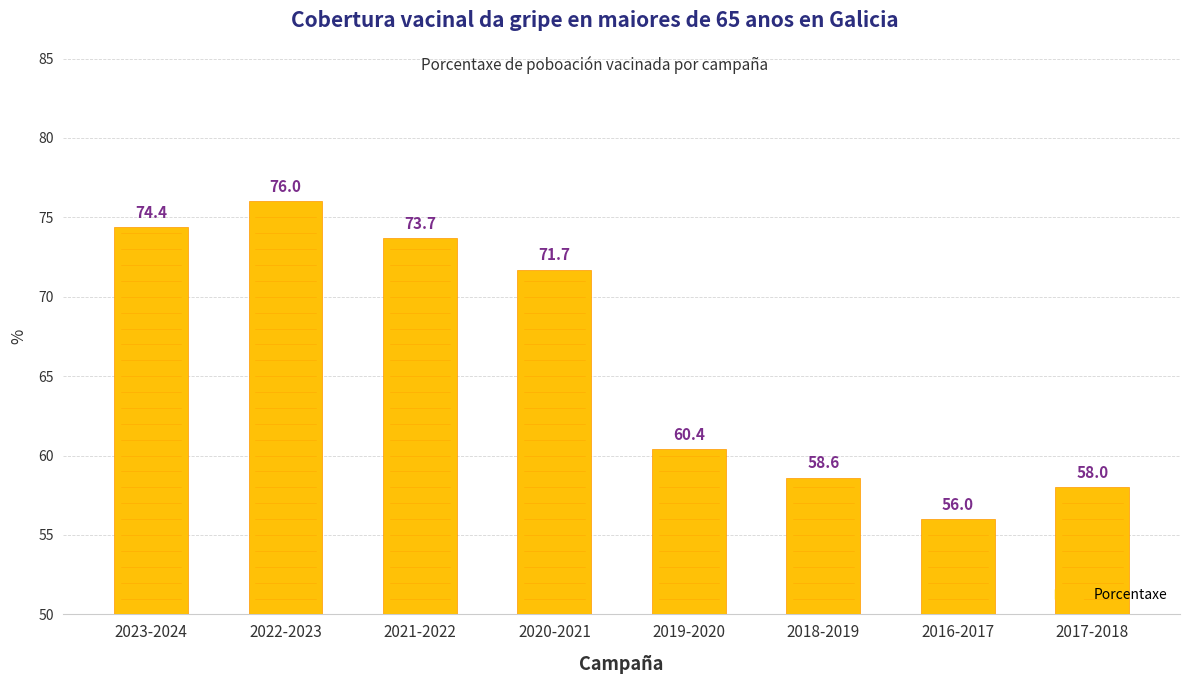

What is the difference between the maximum and minimum values?

20.0